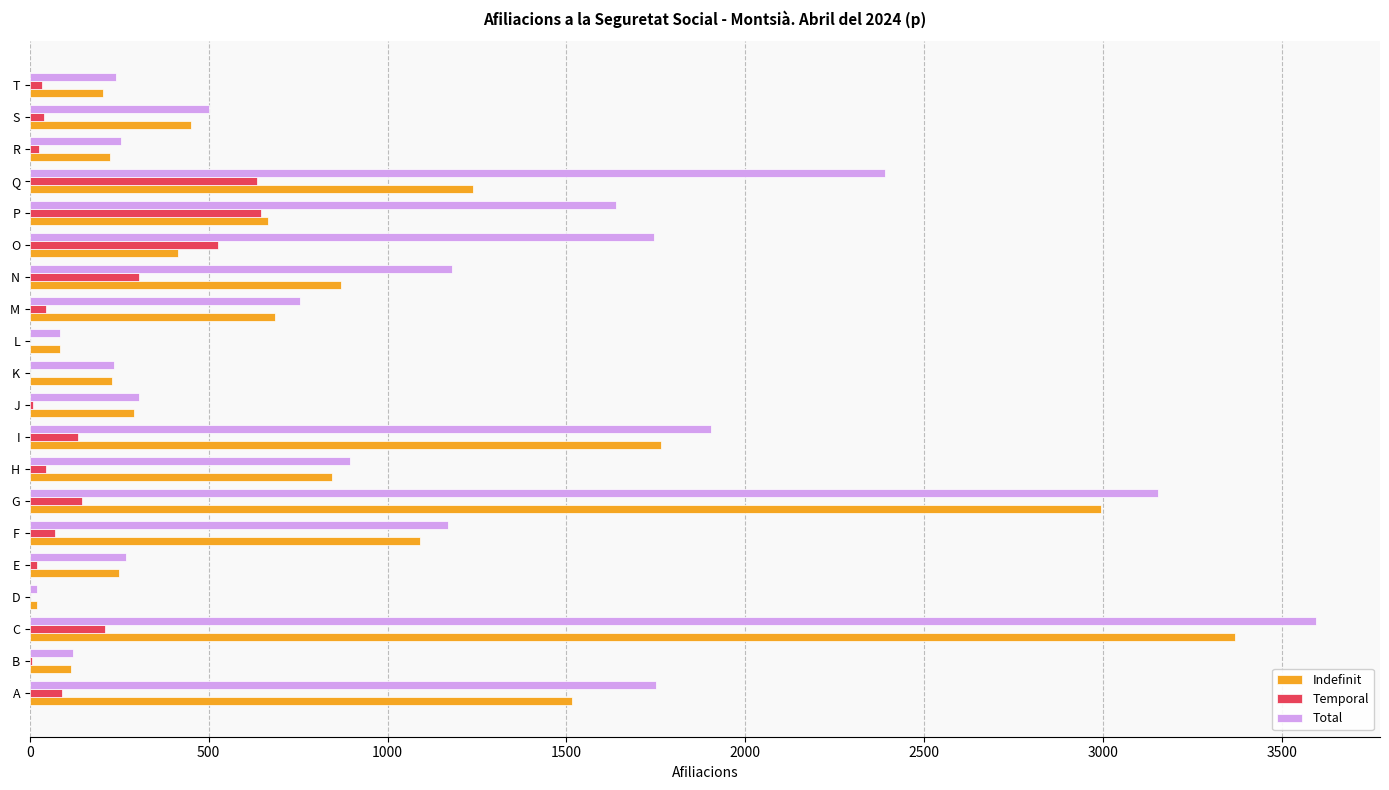

Between K and M, which series saw the biggest shift?

Total